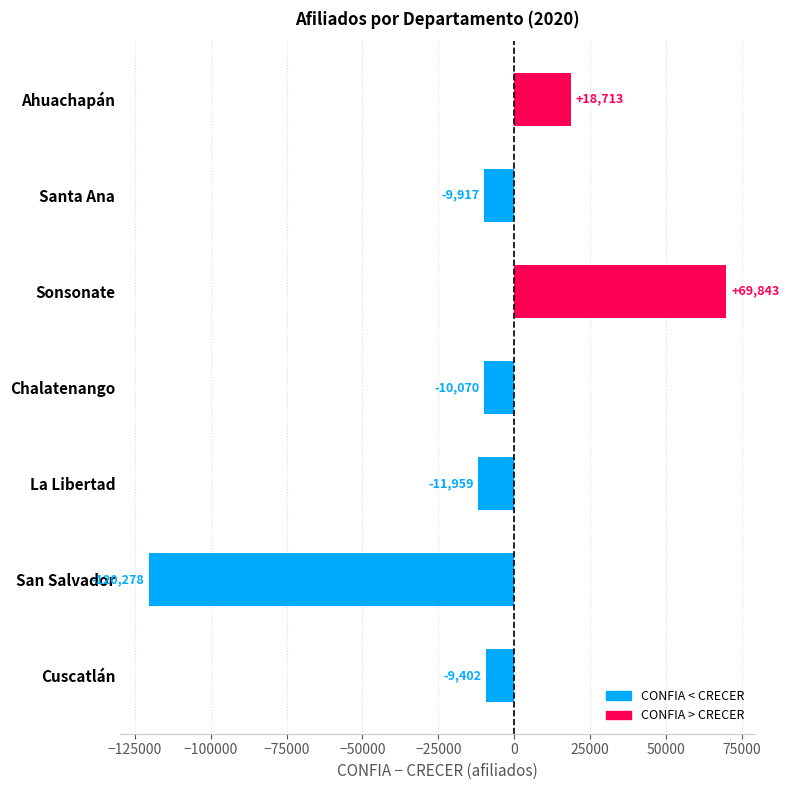

What position from the top is Sonsonate?

3